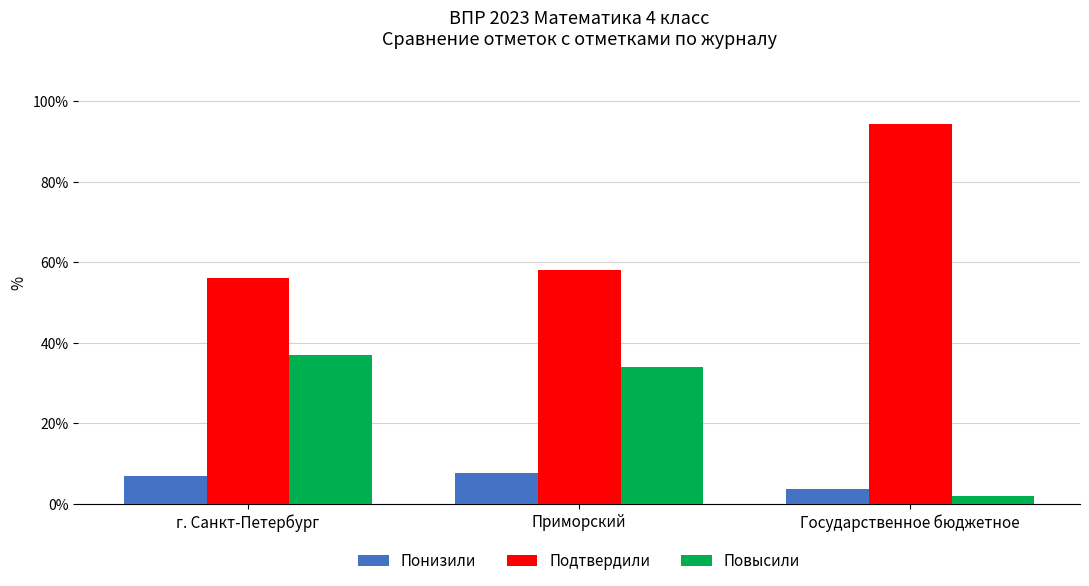

What is the spread (max minus min) of values at Приморский?

50.4